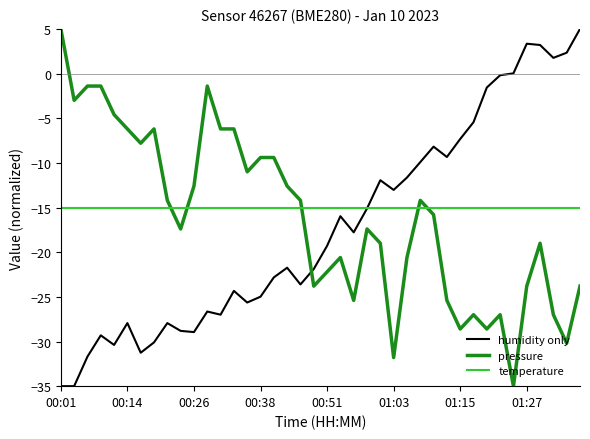

What is the maximum value shown in the chart?

5.0